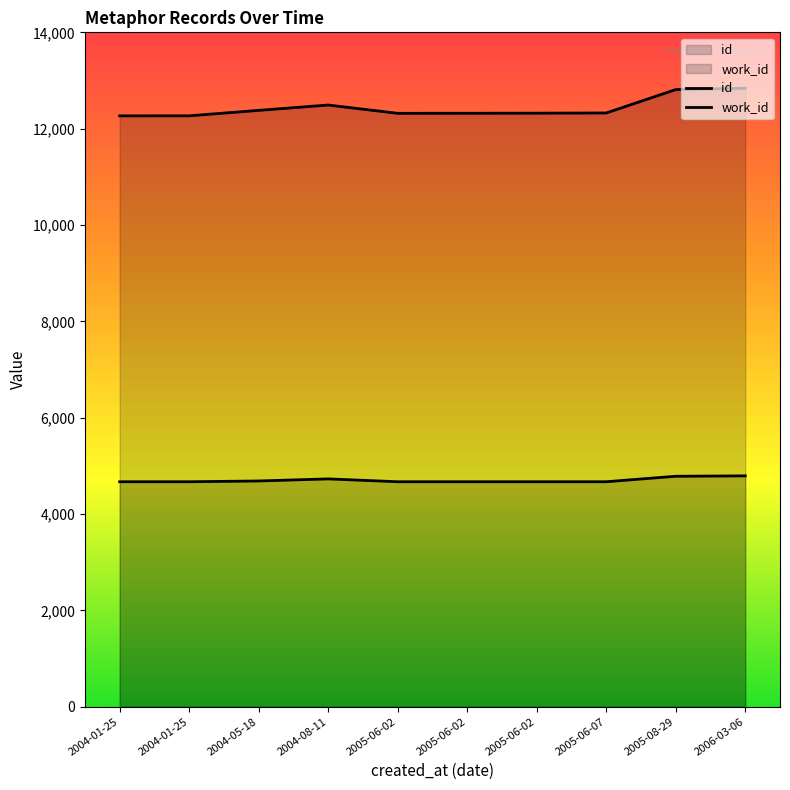

Reading left to right, what are all the values shown in this chart?

id: 12266	12267	12380	12491	12319	12320	12322	12326	12812	12839
work_id: 4671	4671	4687	4730	4671	4671	4671	4671	4785	4793